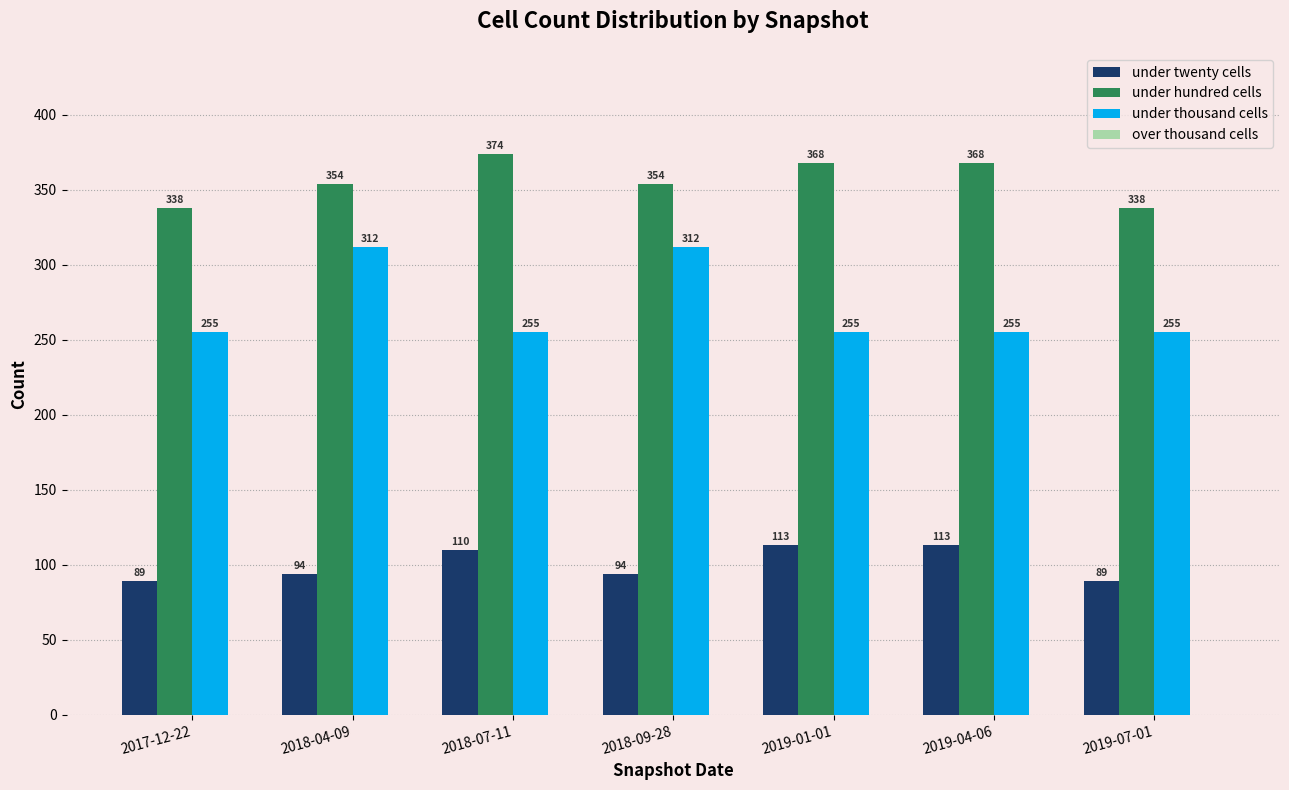

What value does the under twenty cells series have at 2019-07-01, to the nearest 10?

90